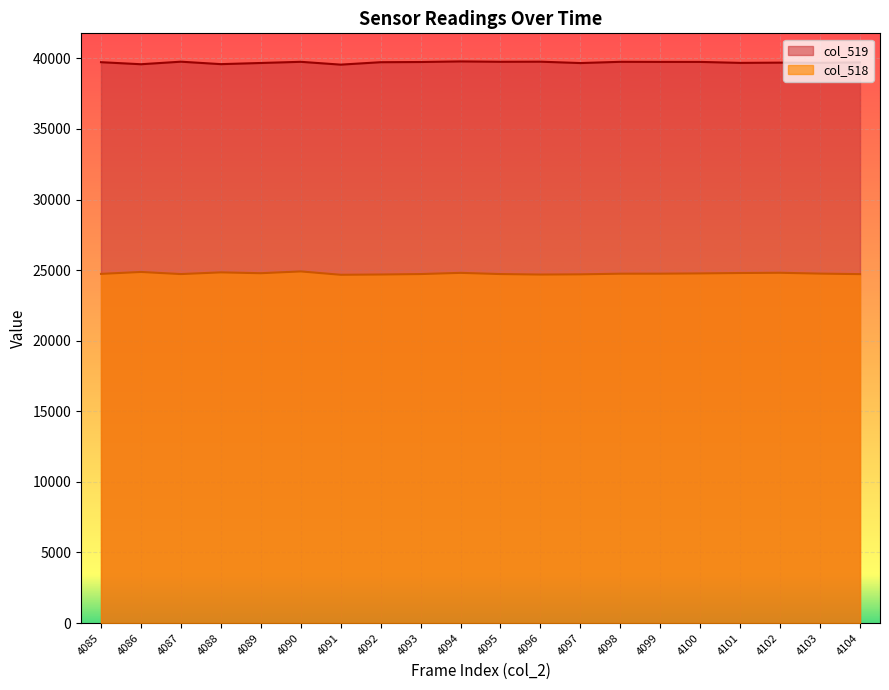

What is the sum of the col_518 values at 4091 and 4088?

49508